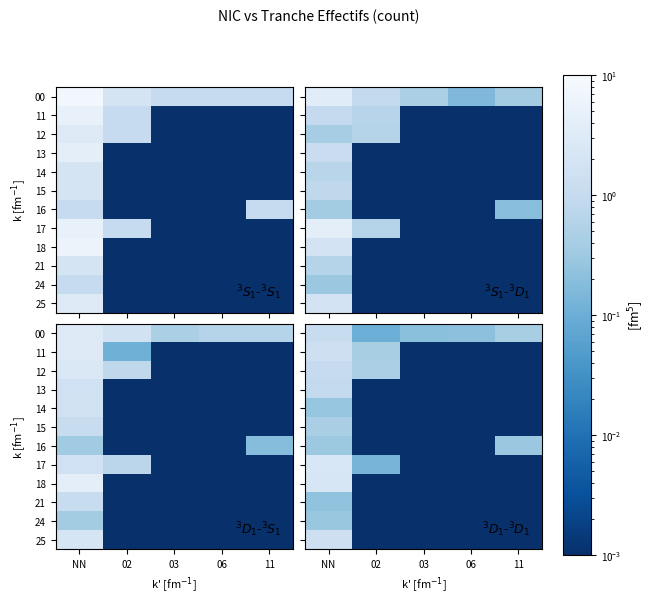

How many distinct data groups are displayed?

12